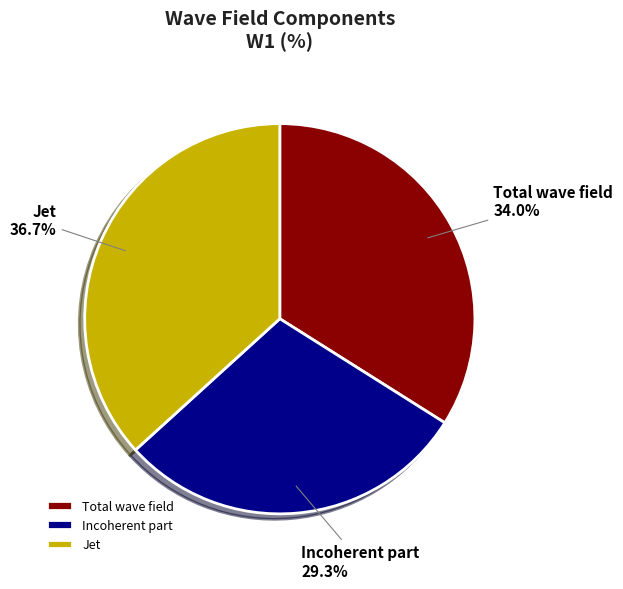

The Jet slice represents 44% of the pie. True or false?

False